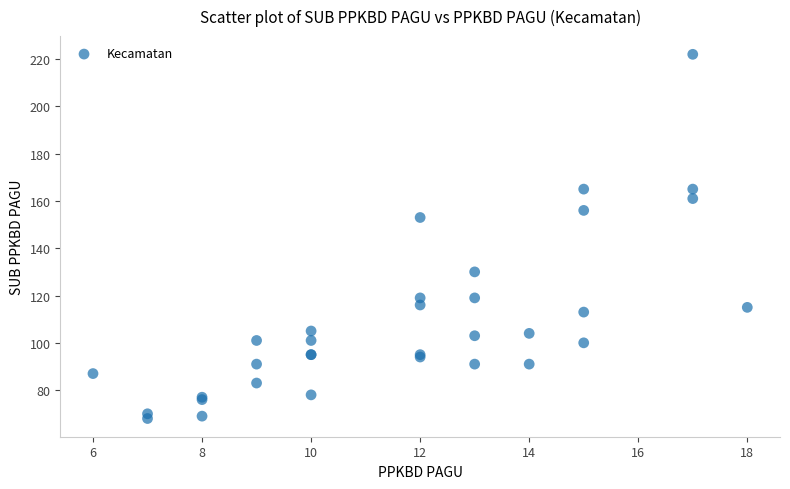

What Y value in the scatter plot is closest to 145?

153